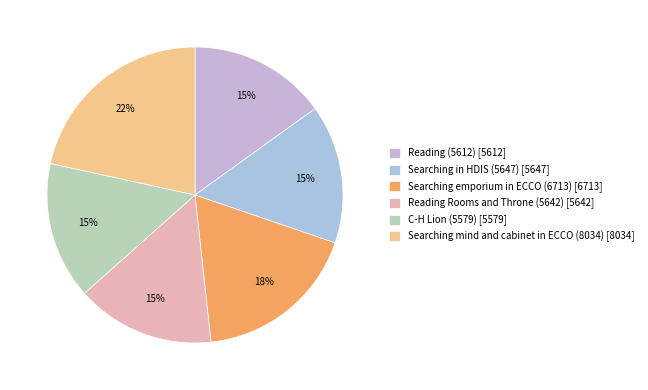

Is there a majority slice in this chart?

No